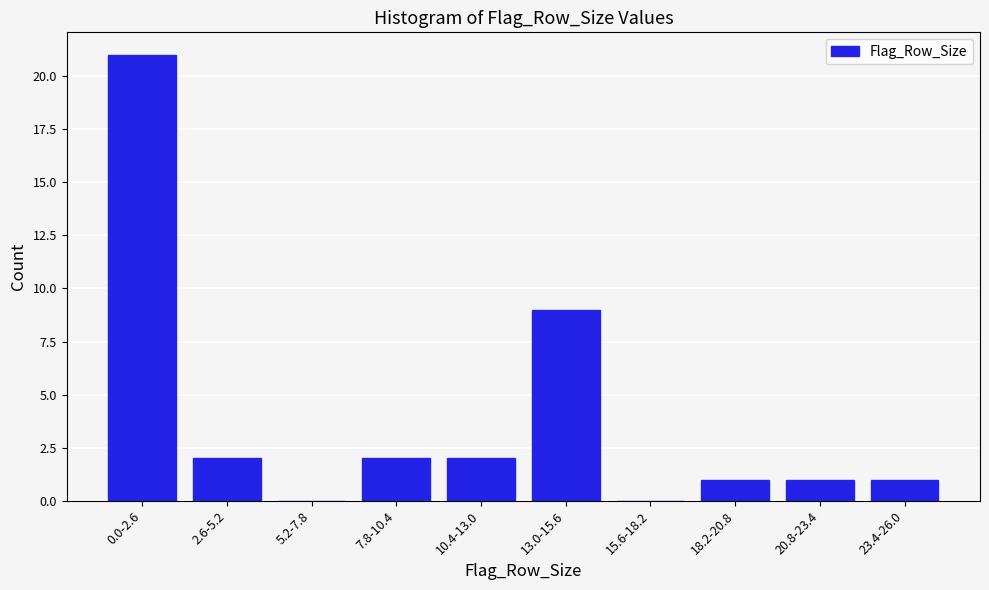

Reading right to left, what are all the values shown in this chart?

23.4-26.0=1	20.8-23.4=1	18.2-20.8=1	15.6-18.2=0	13.0-15.6=9	10.4-13.0=2	7.8-10.4=2	5.2-7.8=0	2.6-5.2=2	0.0-2.6=21